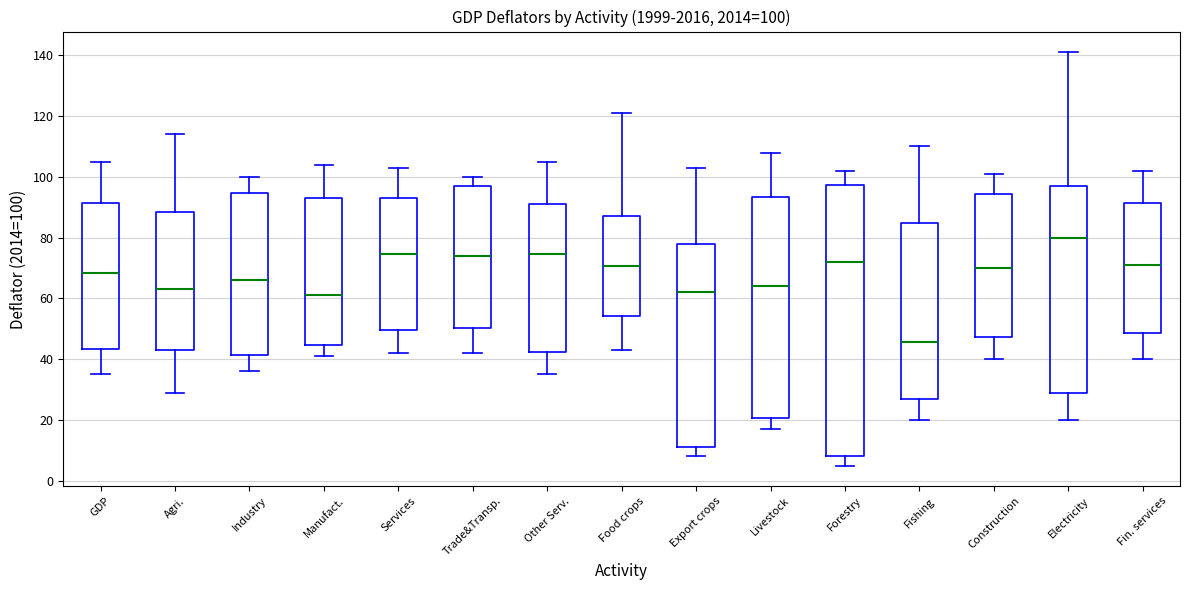

Which box is the tallest, from its lower edge to its upper edge?

Forestry